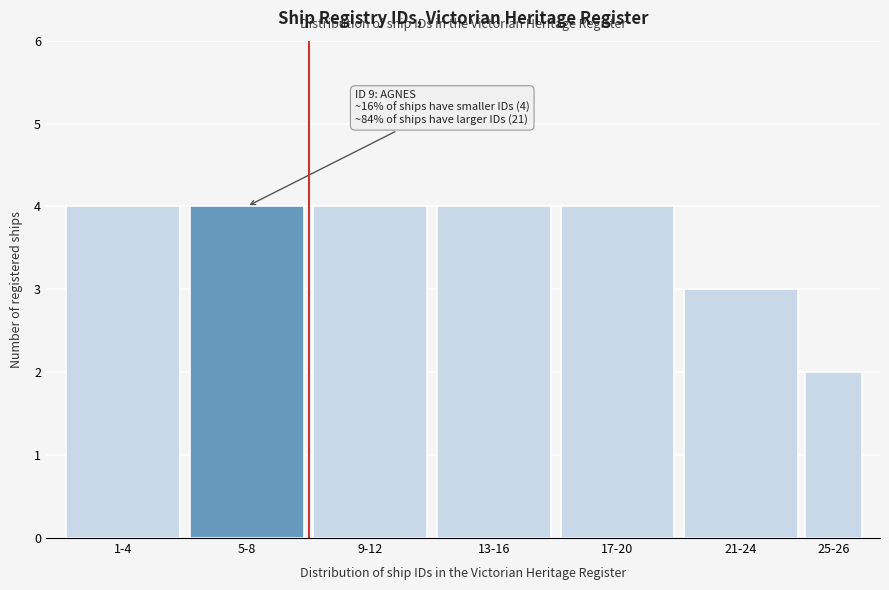

Reading left to right, extract all data points from this chart.

4	4	4	4	4	3	2